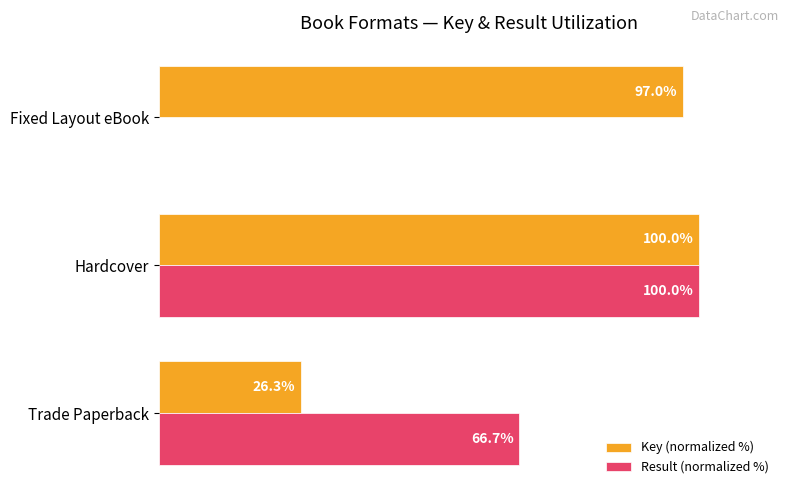

Between Trade Paperback and Hardcover, which series saw the biggest shift?

Key (normalized %)